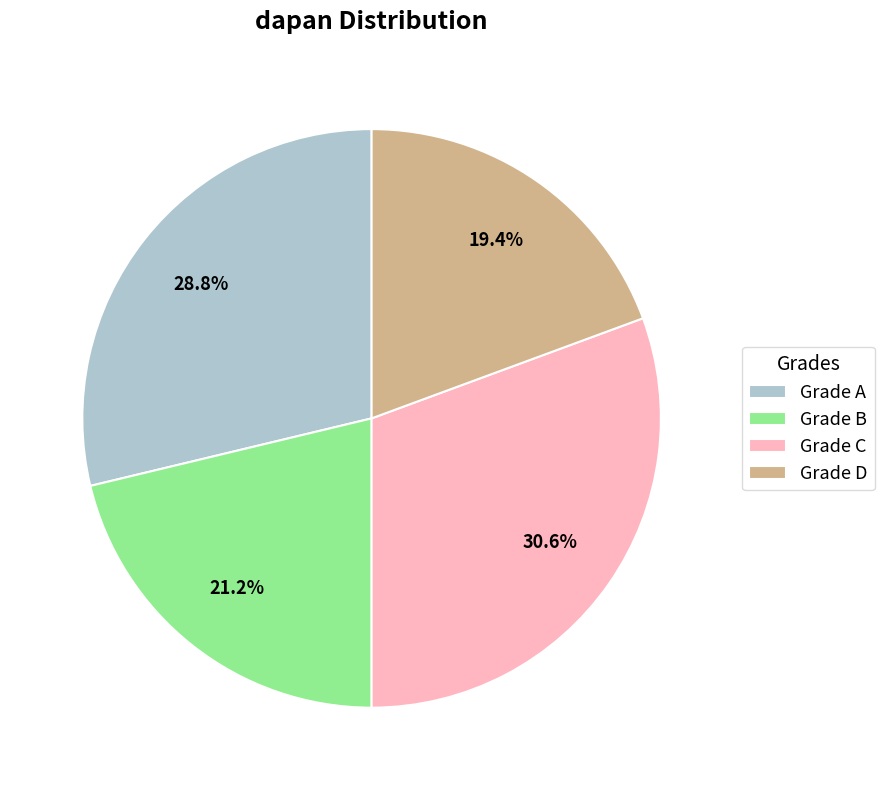

Which category has the smallest portion of the pie?

Grade D